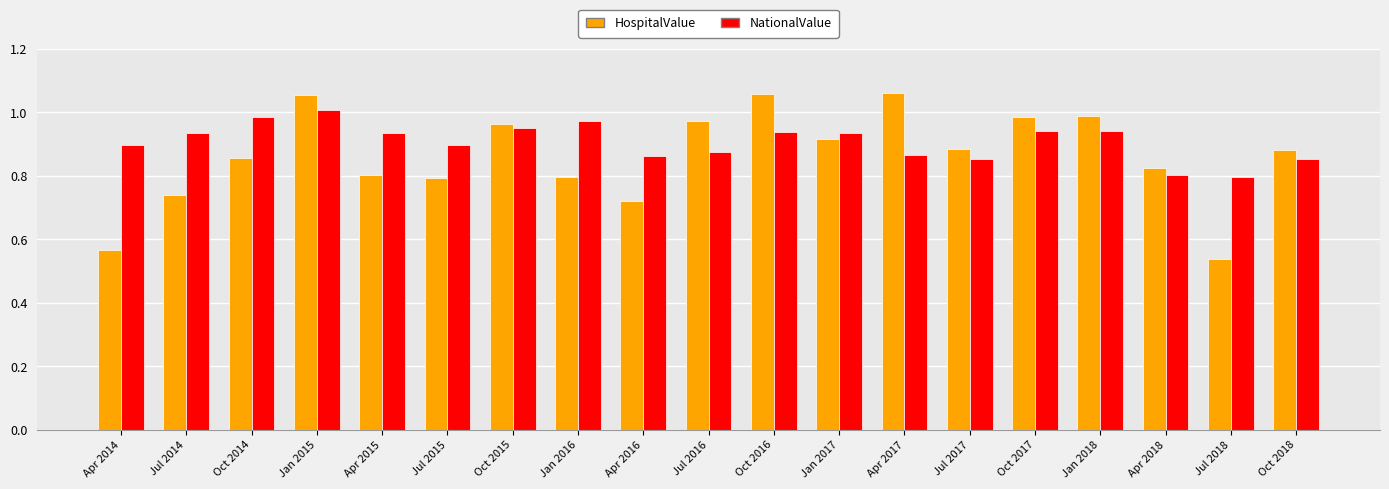

How many series are shown in this chart?

2